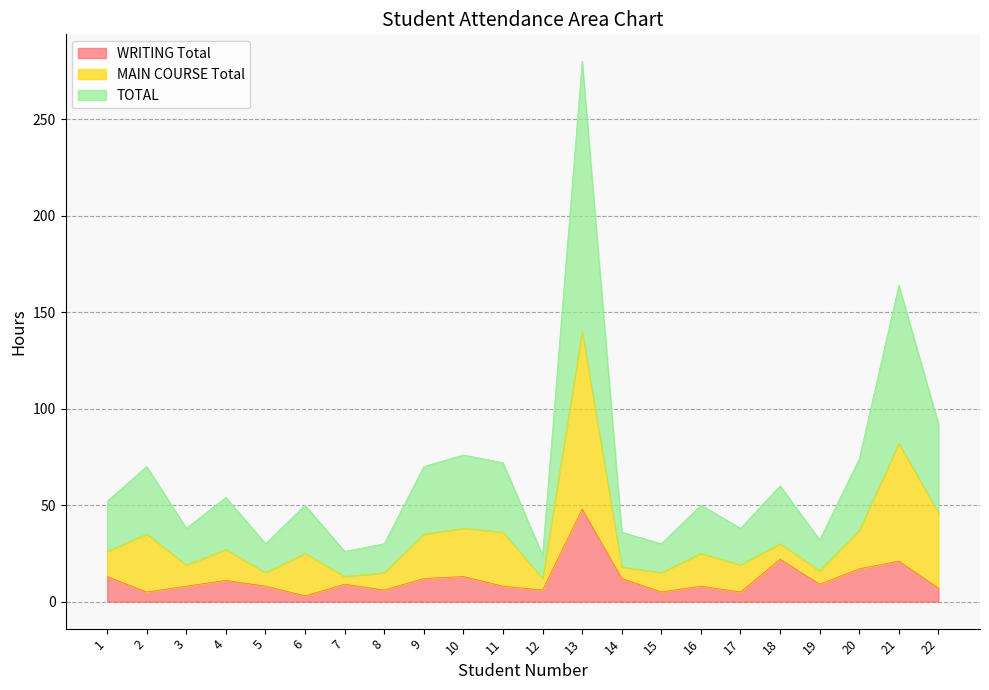

At how many categories does at least one series exceed 95?

1